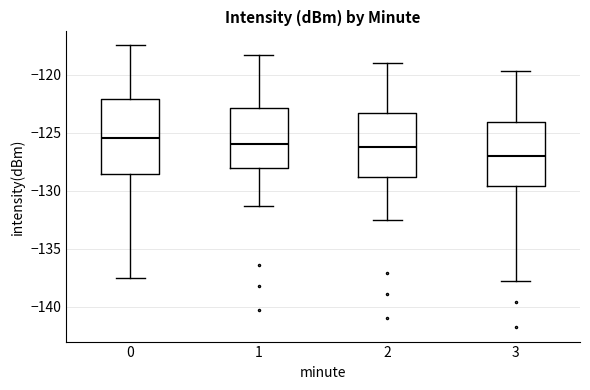

Comparing the boxes themselves (not the whiskers), which one is the tallest?

0